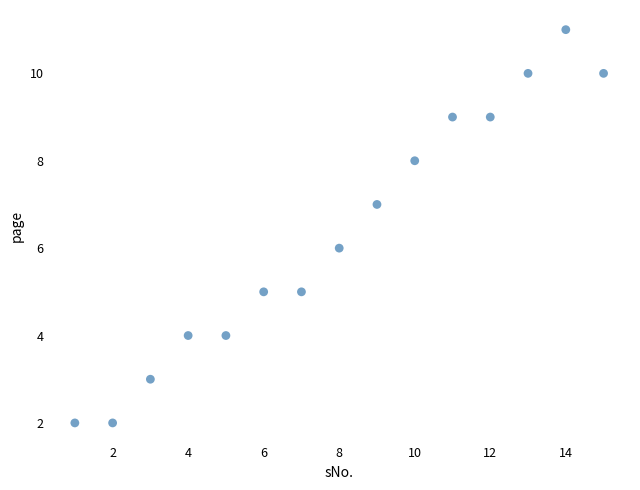

What is the range of X values (max minus min)?

14